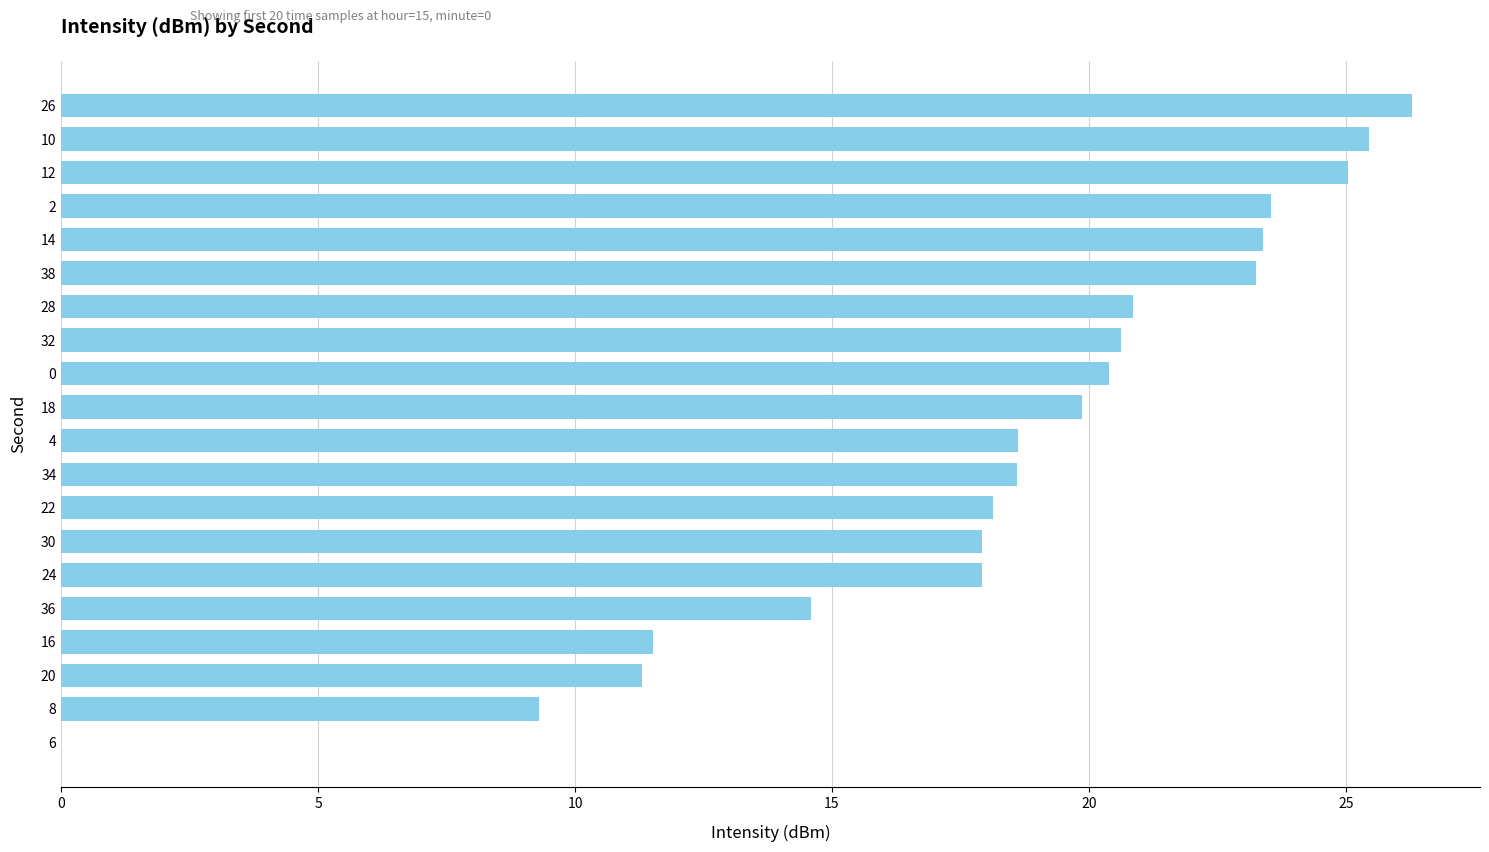

Reading top to bottom, what are all the values shown in this chart?

26=26.3	10=25.4	12=25.0	2=23.5	14=23.4	38=23.3	28=20.9	32=20.6	0=20.4	18=19.9	4=18.6	34=18.6	22=18.1	30=17.9	24=17.9	36=14.6	16=11.5	20=11.3	8=9.3	6=0.0